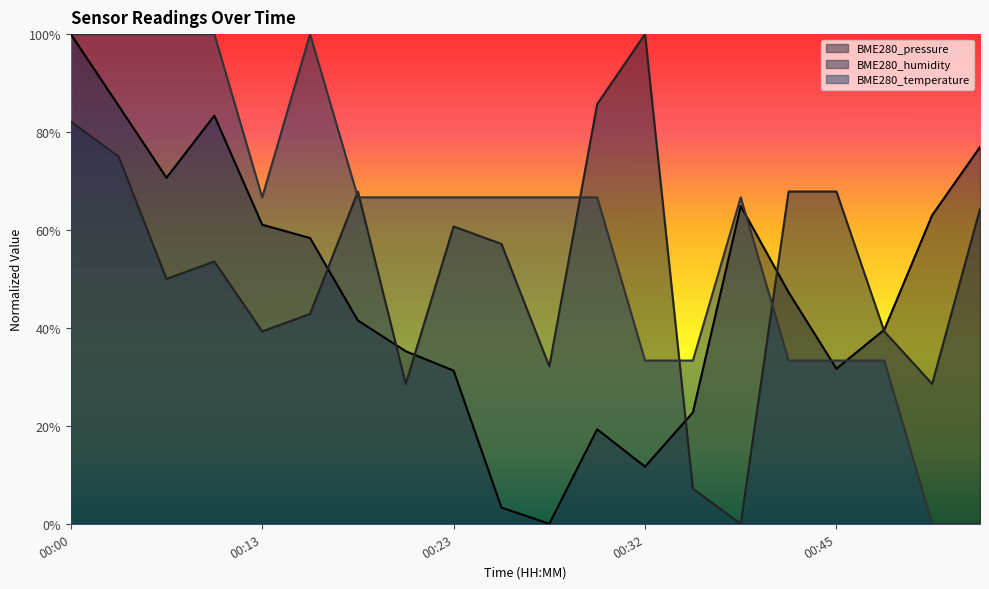

Rank the series by their average value, from lowest to highest.

BME280_pressure, BME280_humidity, BME280_temperature